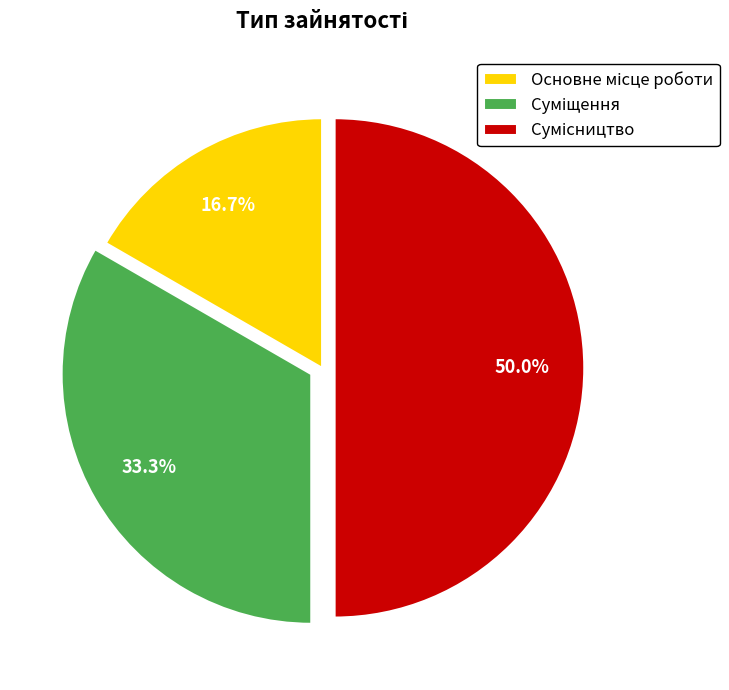

Count the number of slices in the pie.

3